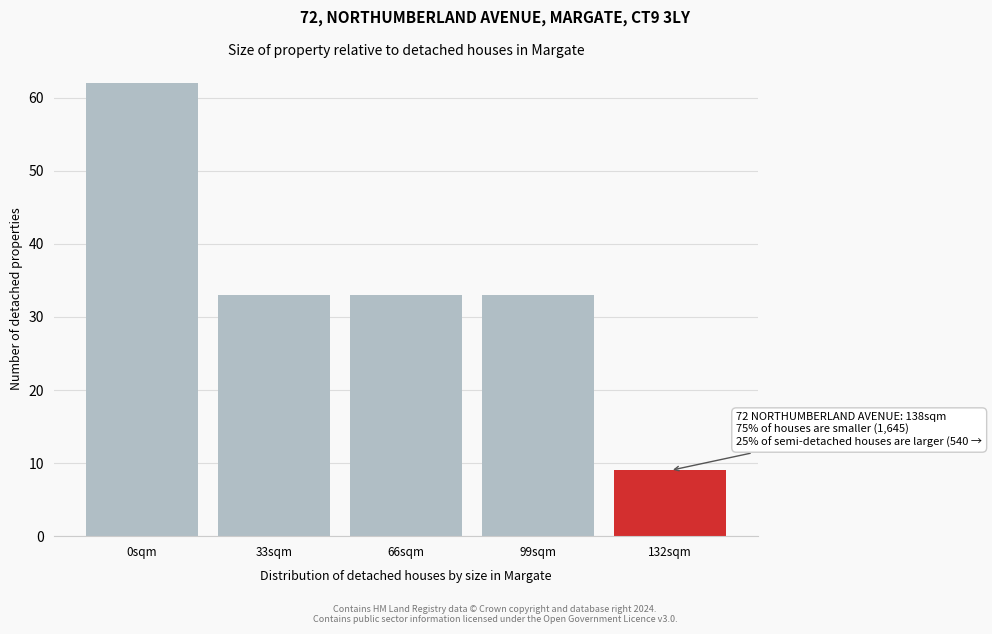

Reading right to left, what are all the values shown in this chart?

9	33	33	33	62